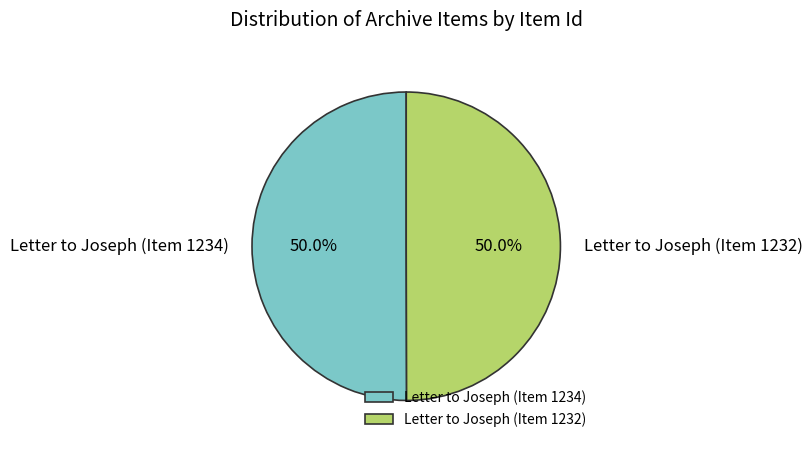

Approximately how many times larger is the value at Letter to Joseph (Item 1234) compared to Letter to Joseph (Item 1232)?

1.0